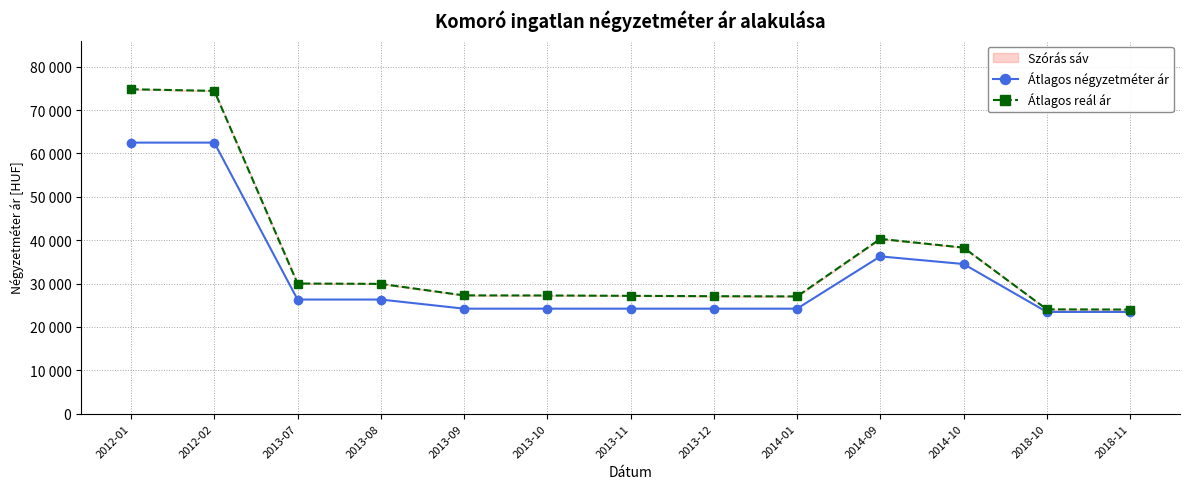

Reading right to left, list all the values displayed in this chart.

Átlagos négyzetméter ár: 23456	23456	34505	36263	24210	24210	24210	24210	24210	26315	26315	62500	62500
Átlagos reál ár: 24009	24054	38286	40297	27039	27087	27169	27252	27273	29926	30011	74425	74807